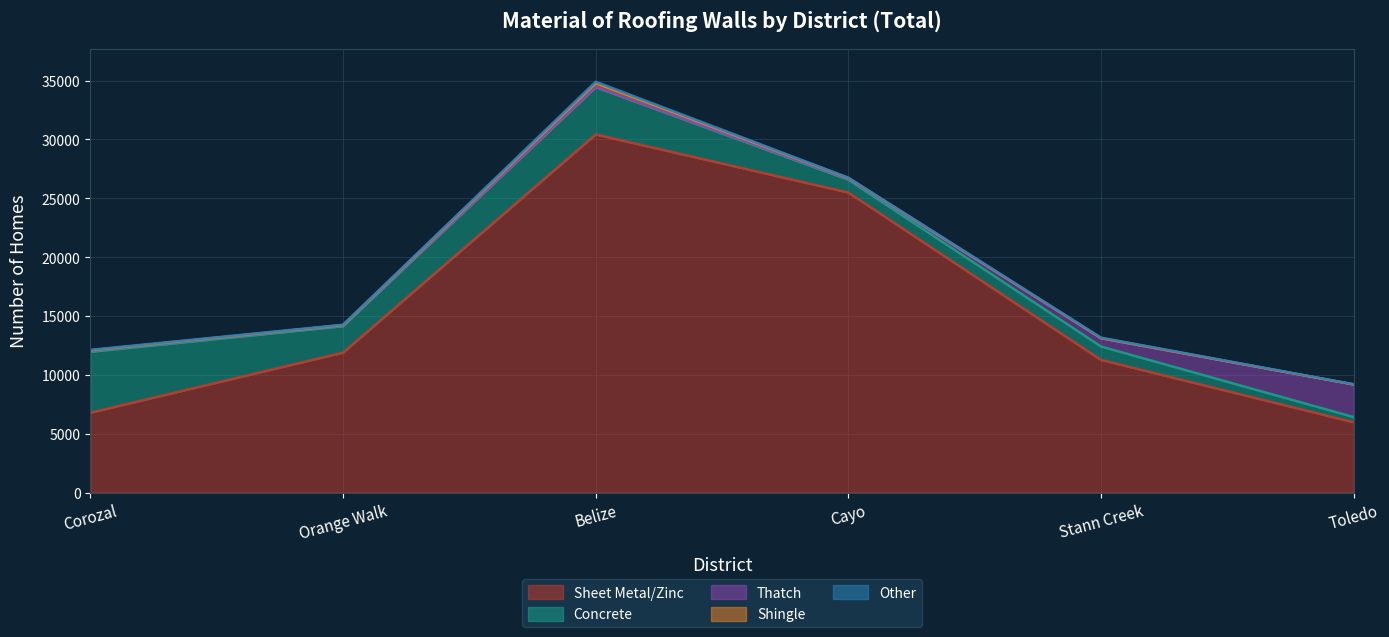

Reading left to right, transcribe all the data shown in this chart.

Sheet Metal/Zinc: Corozal=6784	Orange Walk=11890	Belize=30430	Cayo=25491	Stann Creek=11269	Toledo=5971
Concrete: Corozal=5172	Orange Walk=2243	Belize=4017	Cayo=1085	Stann Creek=1142	Toledo=444
Thatch: Corozal=107	Orange Walk=80	Belize=20	Cayo=90	Stann Creek=690	Toledo=2766
Shingle: Corozal=21	Orange Walk=15	Belize=313	Cayo=63	Stann Creek=28	Toledo=4
Other: Corozal=40	Orange Walk=31	Belize=135	Cayo=31	Stann Creek=30	Toledo=14